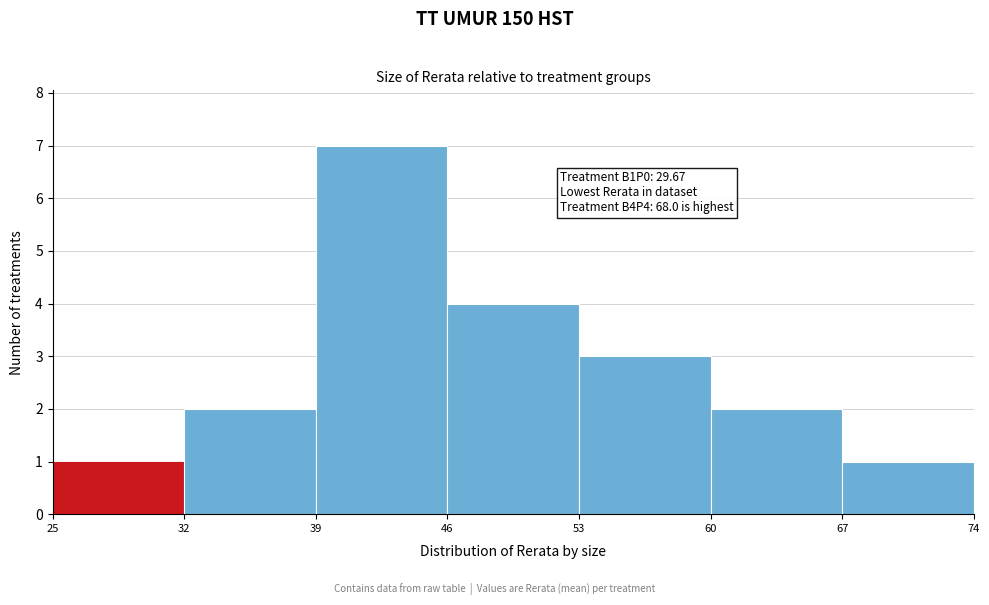

Which range on the x-axis has the tallest bar?

39 to 46